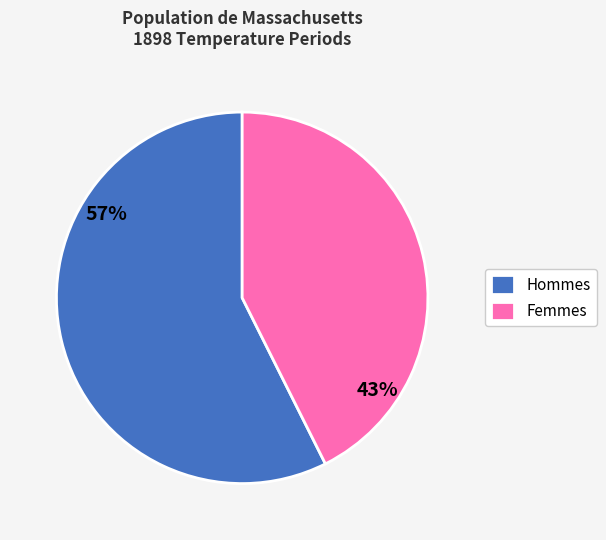

Count the number of slices in the pie.

2